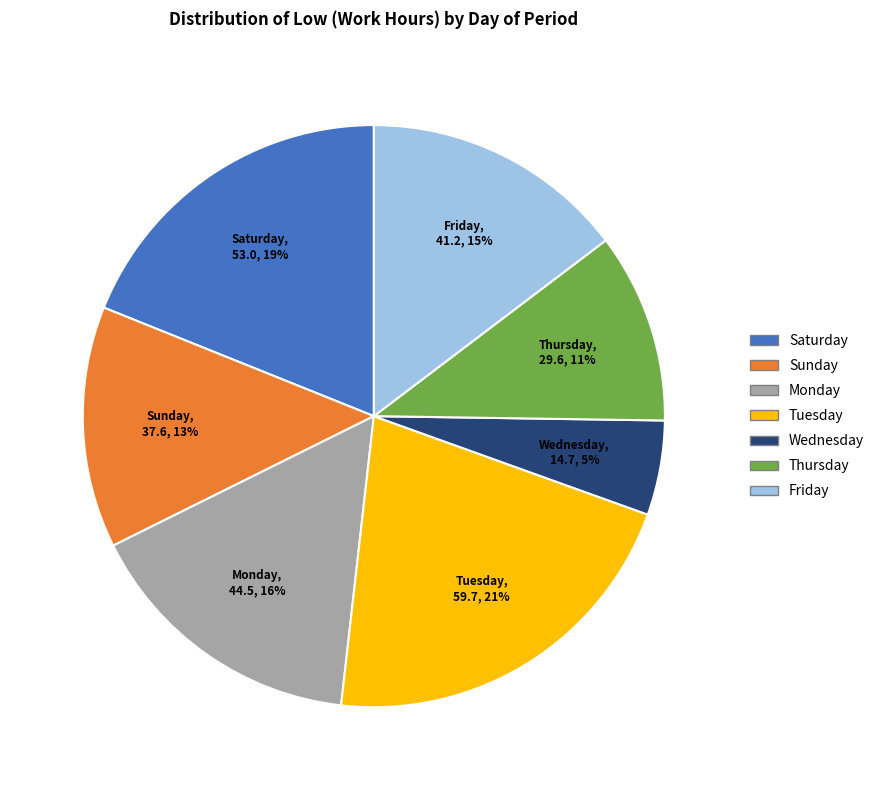

To the nearest percent, what is the difference between the largest and smallest slice percentages?

16%